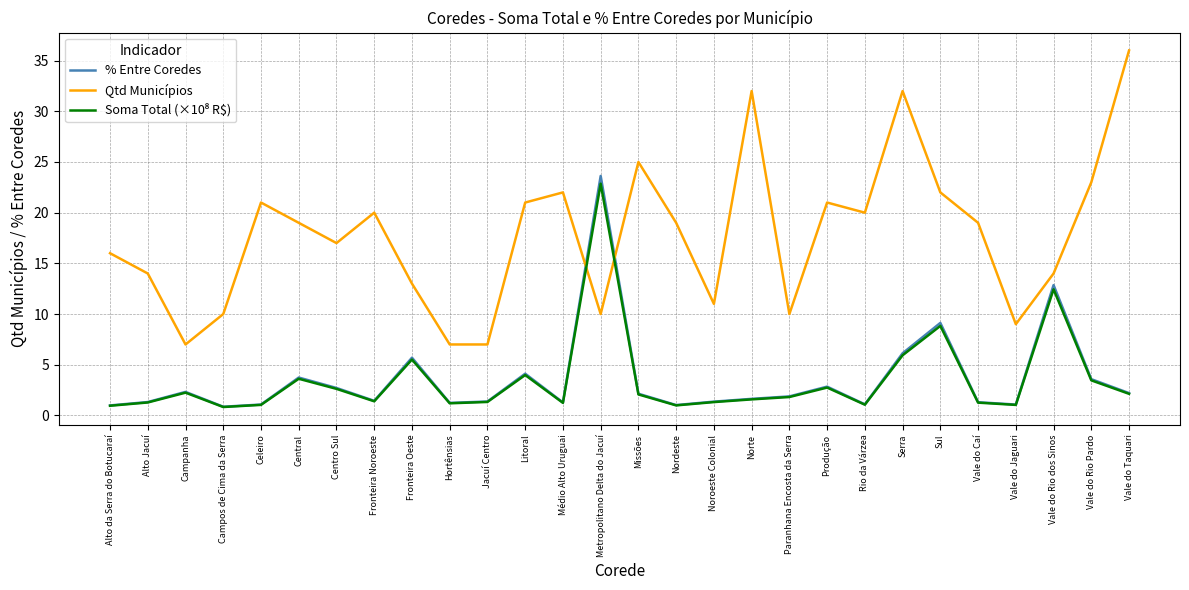

The % Entre Coredes series shows 1.3 at Vale do Caí. True or false?

True